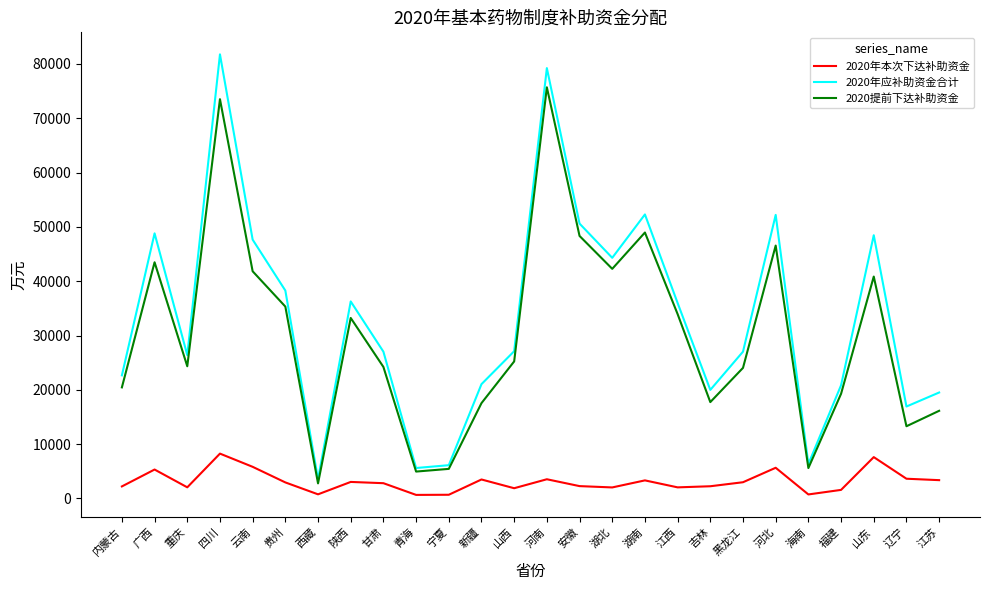

Where is the first local maximum for 2020提前下达补助资金?

广西